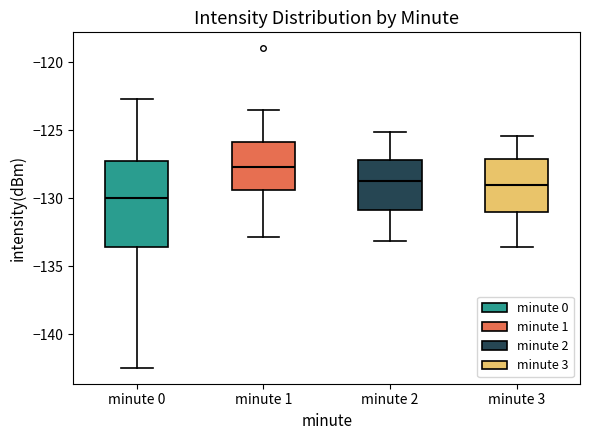

Reading left to right, transcribe this box plot: for each box, give where its median line is, the range the box spans, and where its two whiskers end, as read against the y-axis. The values are not printed on the chart, so give them approximately, as read against the axis.

minute 0: median -130.0, box -133.5 to -127.0, whiskers -142.5 to -122.5
minute 1: median -127.5, box -129.5 to -126.0, whiskers -133.0 to -123.5
minute 2: median -128.5, box -131.0 to -127.0, whiskers -133.0 to -125.0
minute 3: median -129.0, box -131.0 to -127.0, whiskers -133.5 to -125.5